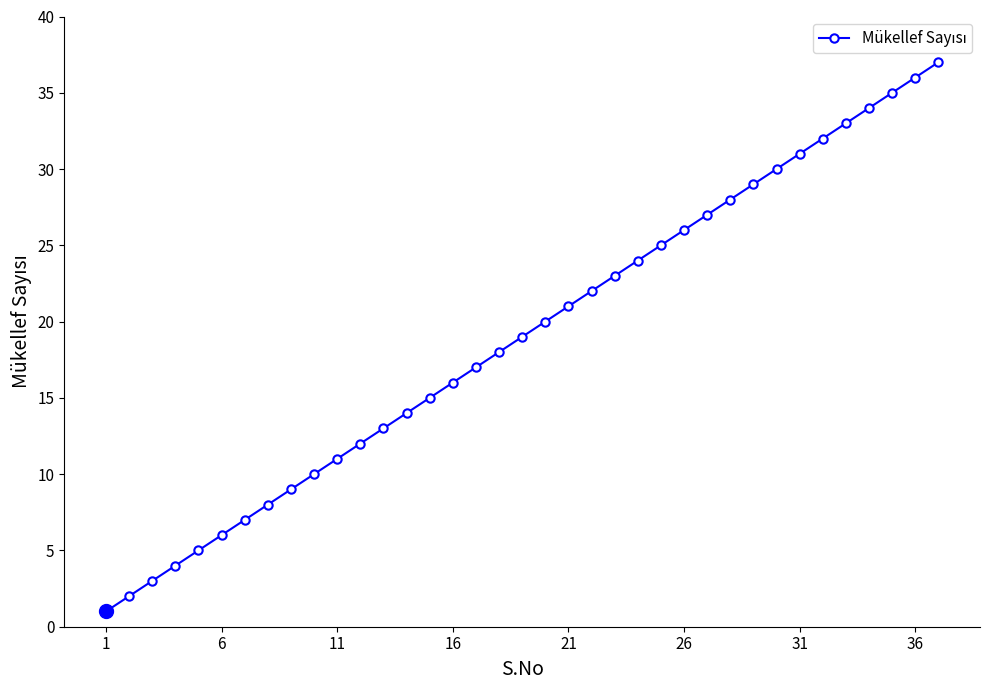

What is the difference between the maximum and second lowest values?

35